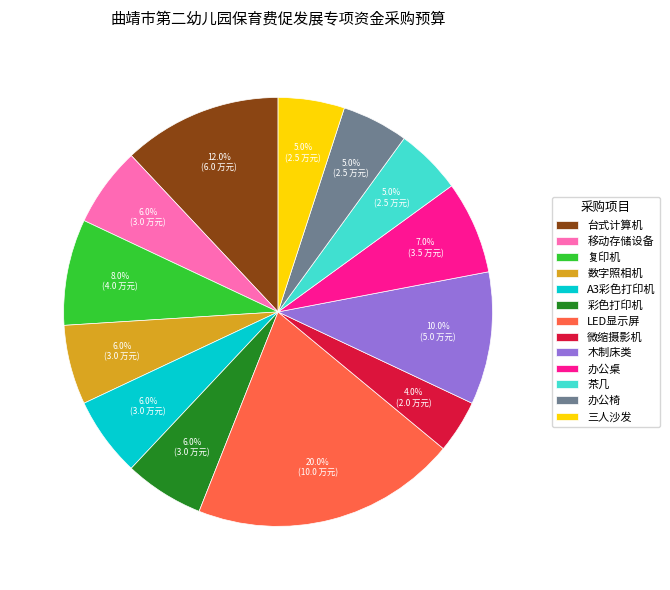

Is the sum of LED显示屏 and 复印机 greater than half?

No